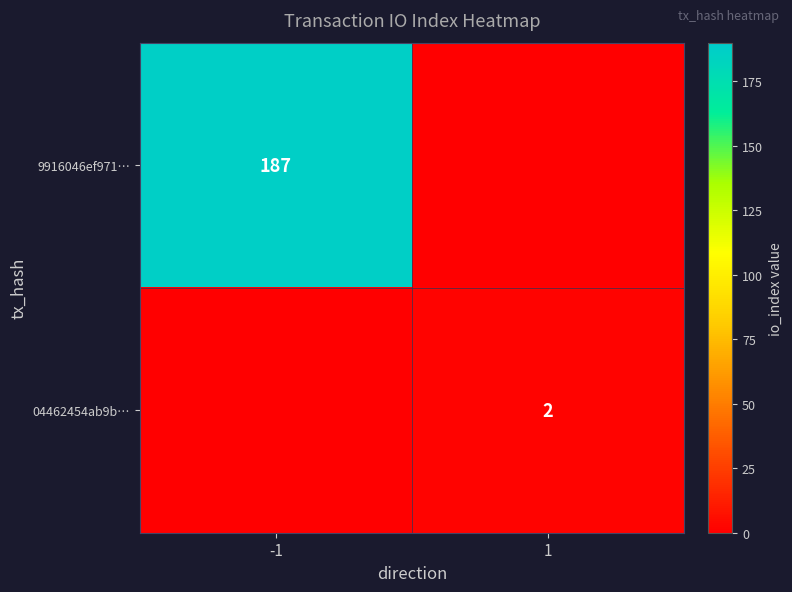

Is it true that 9916046ef971… equals 323 at -1?

False